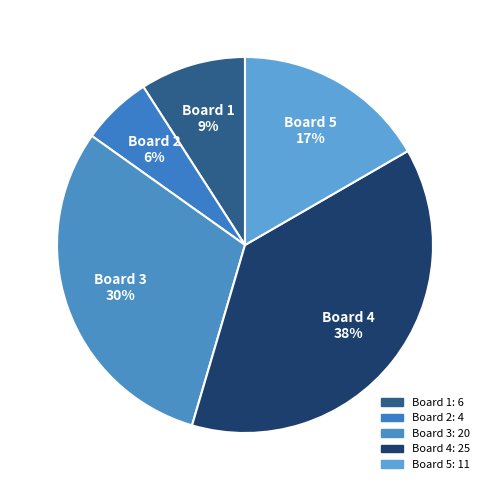

Is there a majority slice in this chart?

No